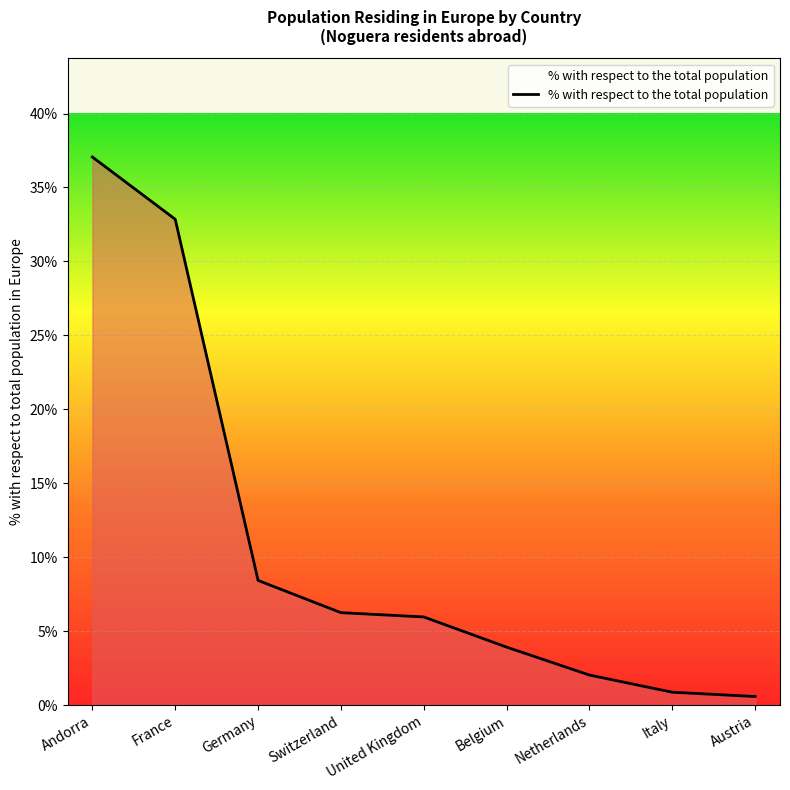

What position from the right is Andorra?

9